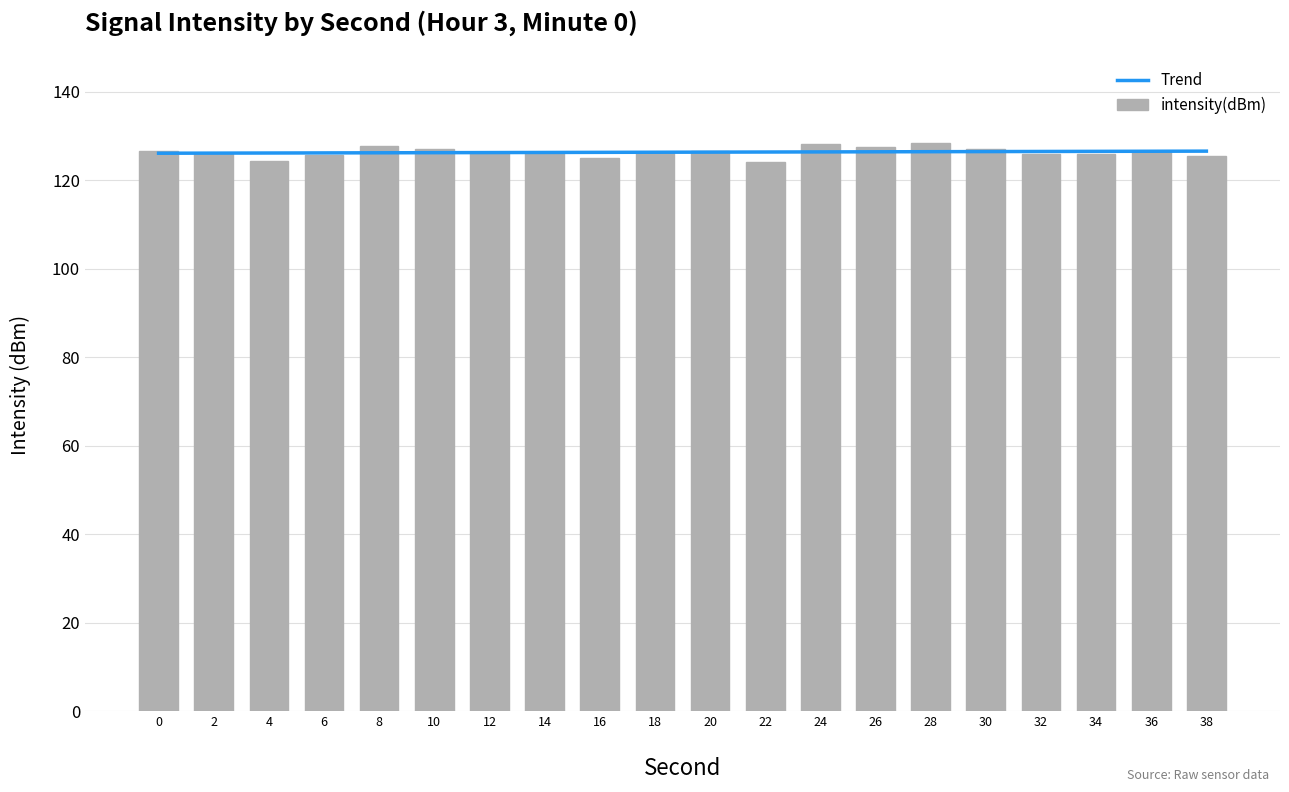

Which series changed the most between 8 and 24?

intensity(dBm)